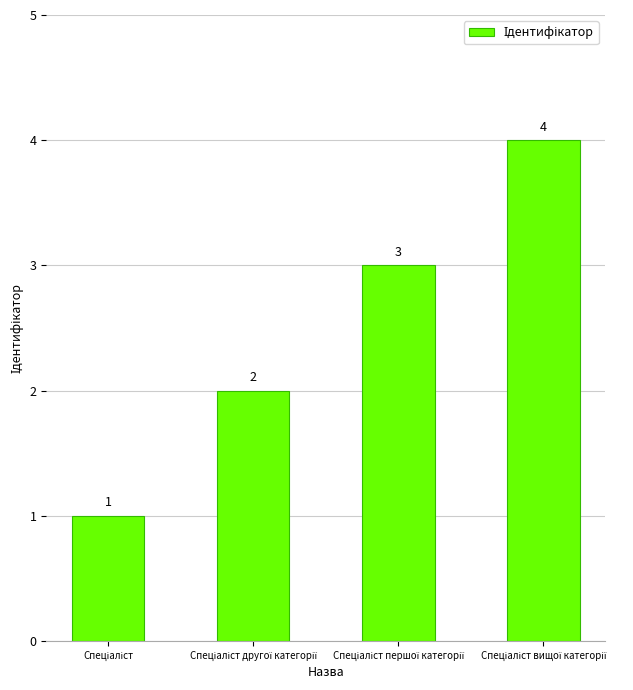

What is the sum of all values?

10